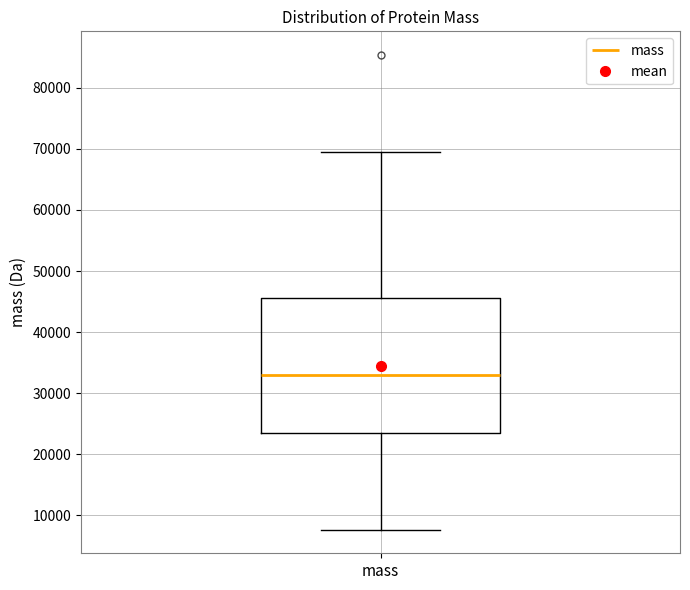

Transcribe this box plot: give where the median line is, the range the box spans, and where the two whiskers end, as read against the y-axis. The values are not printed on the chart, so give them approximately, as read against the axis.

median 33000, box 23000 to 46000, whiskers 8000 to 70000